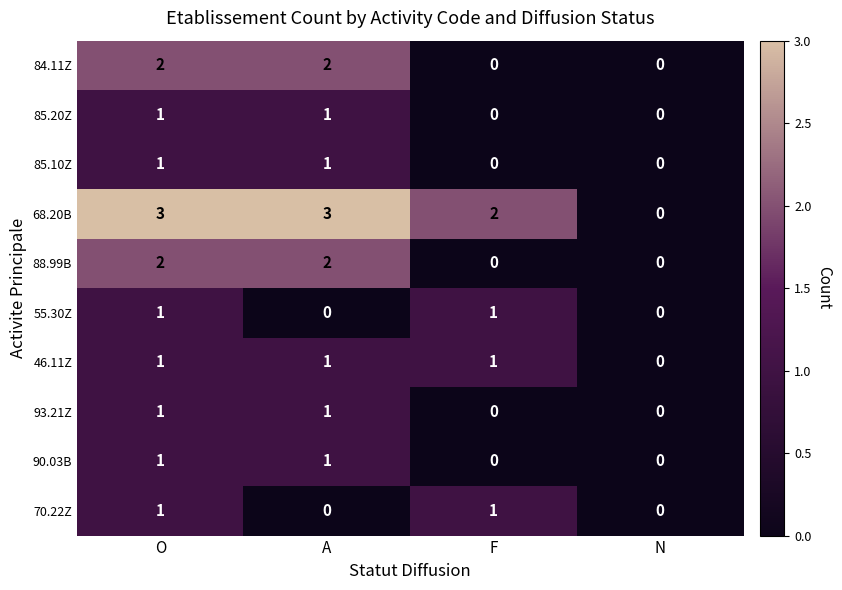

True or false: 93.21Z has a value of 1 at O.

True